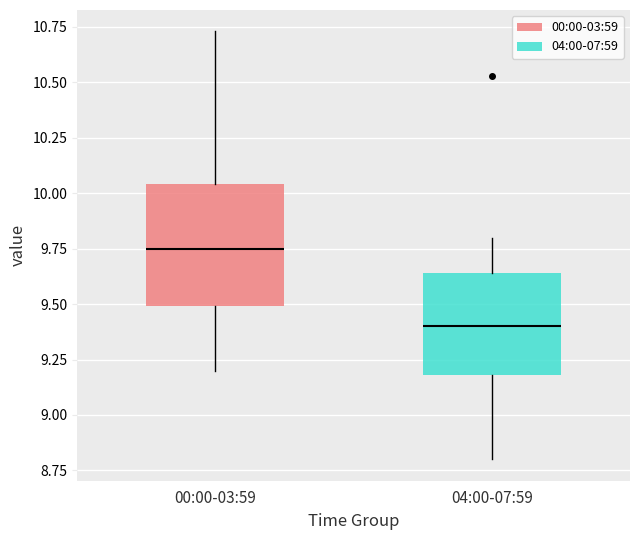

Comparing the boxes themselves (not the whiskers), which one is the tallest?

00:00-03:59